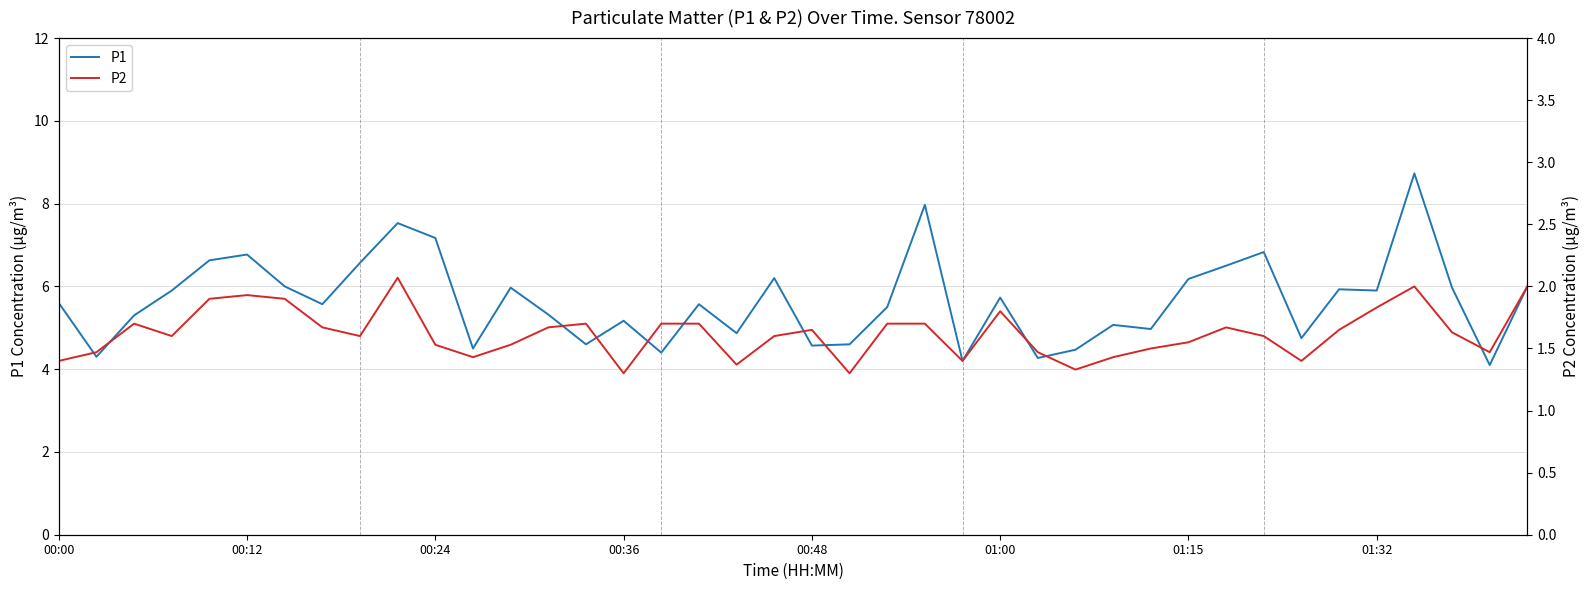

List the series in order of their overall mean, lowest first.

P2, P1